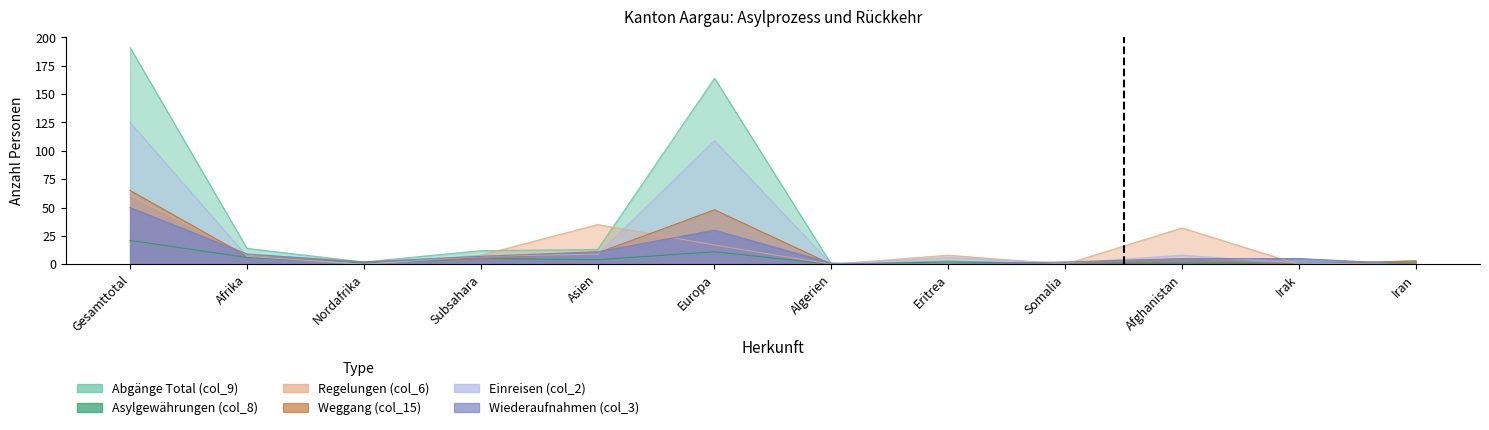

How many interior local peaks does the Regelungen (col_6) series have?

3